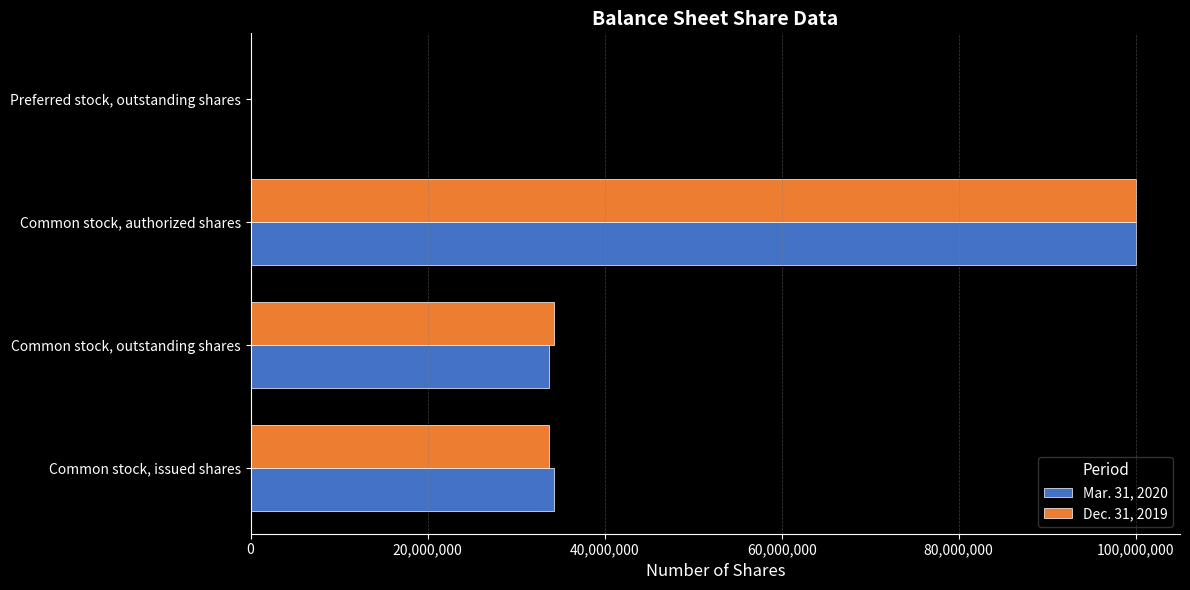

Is the value of Dec. 31, 2019 at Preferred stock, outstanding shares greater than the value of Mar. 31, 2020 at Common stock, outstanding shares?

No